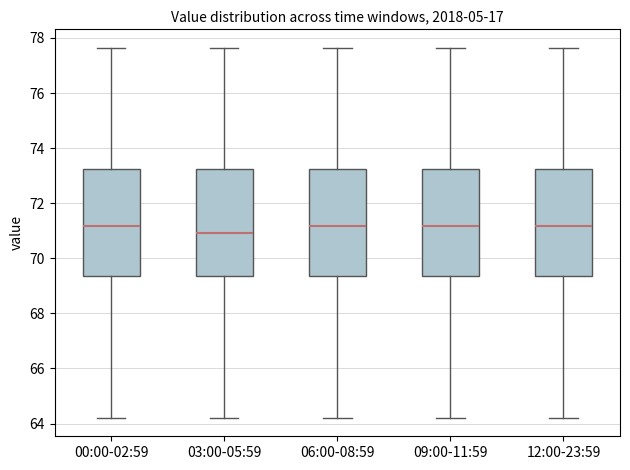

Reading left to right, transcribe this box plot: for each box, give where its median line is, the range the box spans, and where its two whiskers end, as read against the y-axis. The values are not printed on the chart, so give them approximately, as read against the axis.

00:00-02:59: median 71.2, box 69.4 to 73.2, whiskers 64.2 to 77.6
03:00-05:59: median 71.0, box 69.4 to 73.2, whiskers 64.2 to 77.6
06:00-08:59: median 71.2, box 69.4 to 73.2, whiskers 64.2 to 77.6
09:00-11:59: median 71.2, box 69.4 to 73.2, whiskers 64.2 to 77.6
12:00-23:59: median 71.2, box 69.4 to 73.2, whiskers 64.2 to 77.6